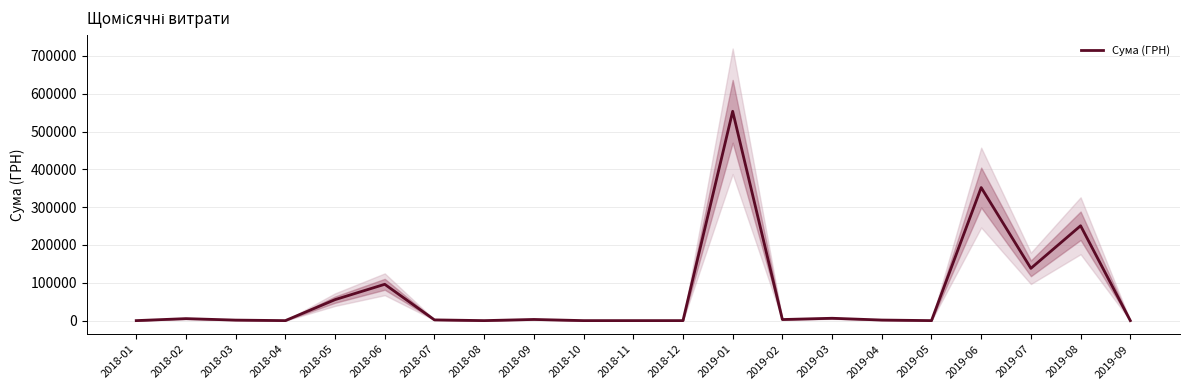

Reading left to right, extract all data points from this chart.

0.0	5247.4	1346.8	0.0	55455.8	96024.0	1909.8	0.0	3052.8	0.0	0.0	0.0	553442.4	2852.2	6198.0	1504.0	0.0	351785.6	138204.0	250802.4	0.0